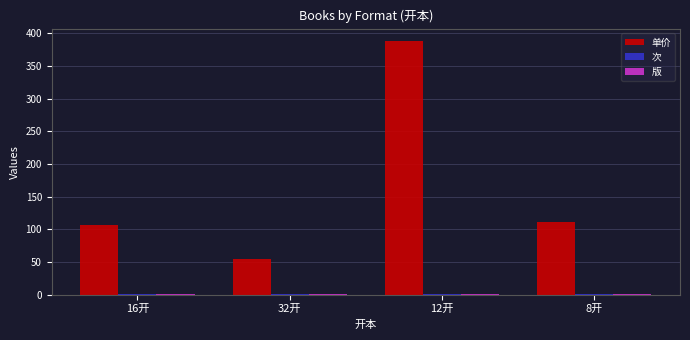

What is the greatest value displayed?

388.0